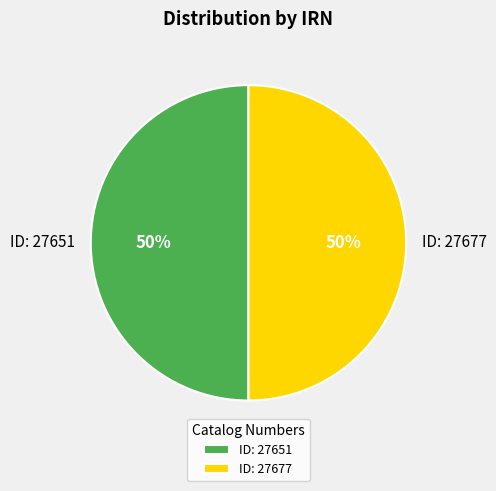

To the nearest percent, what is the combined percentage of ID: 27677 and ID: 27651?

100%